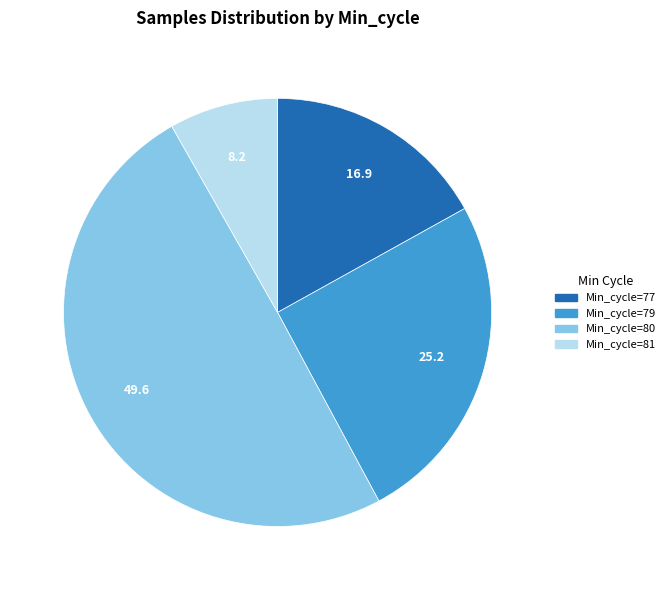

Count the number of slices in the pie.

4